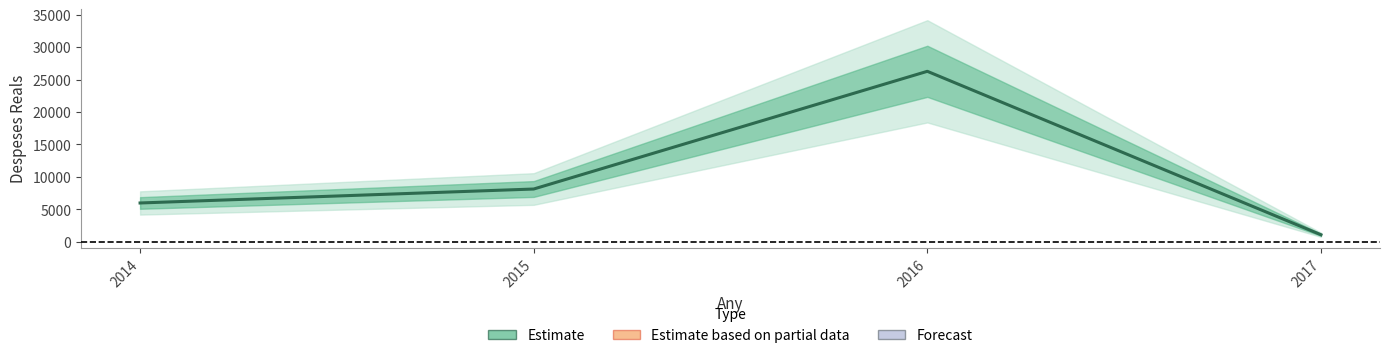

What is the difference between the values at 2015 and 2017?

7050.9